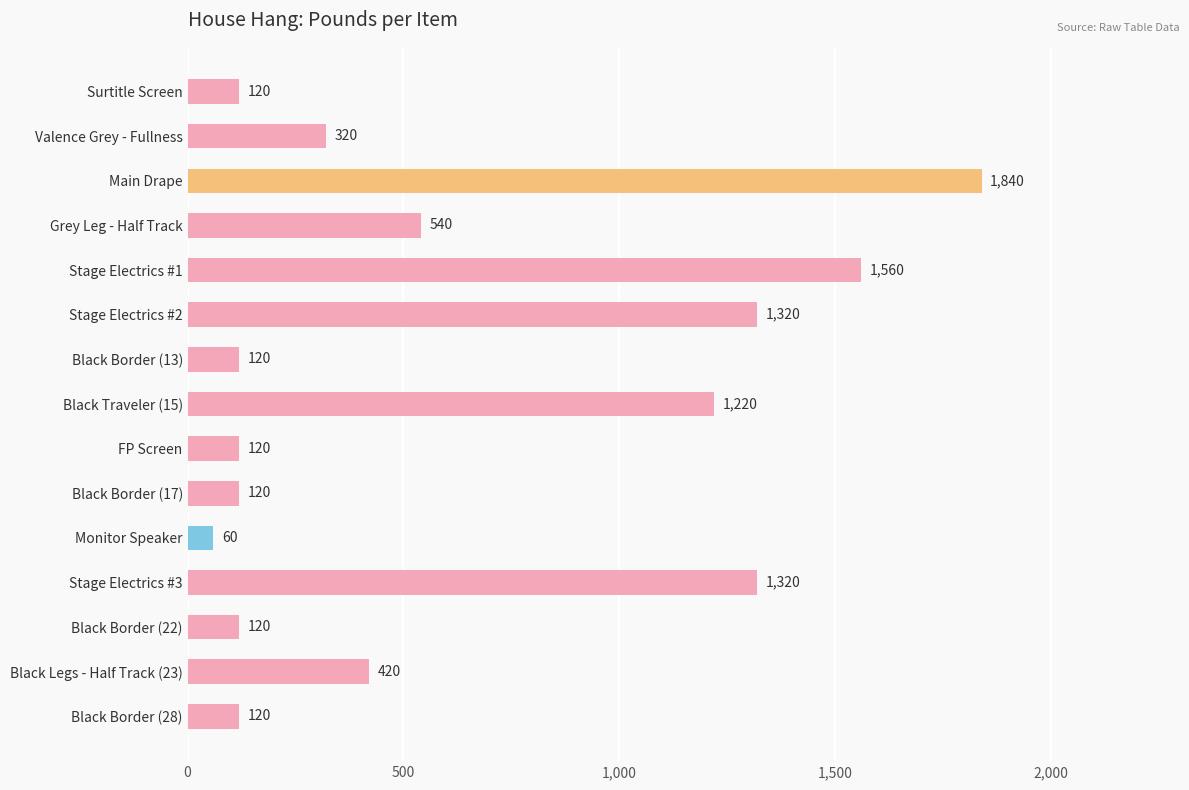

What position from the top is Black Border (13)?

7